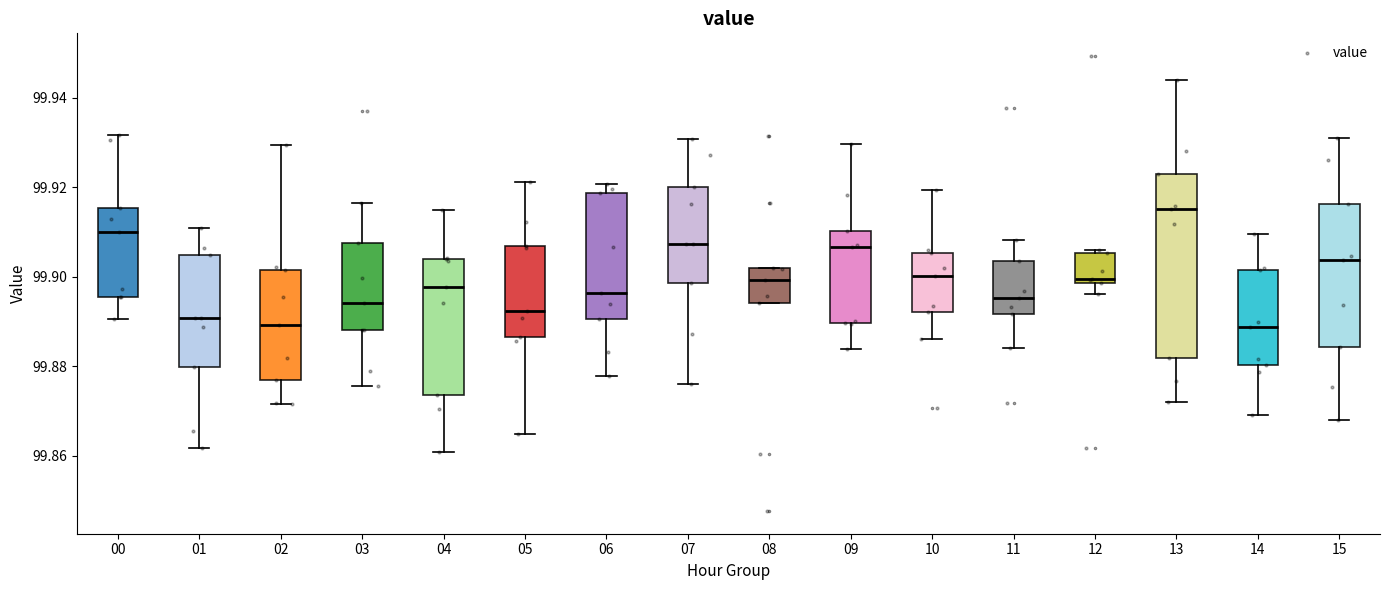

Reading left to right, transcribe this box plot: for each box, give where its median line is, the range the box spans, and where its two whiskers end, as read against the y-axis. The values are not printed on the chart, so give them approximately, as read against the axis.

00: median 99.910, box 99.896 to 99.916, whiskers 99.890 to 99.932
01: median 99.890, box 99.880 to 99.904, whiskers 99.862 to 99.910
02: median 99.890, box 99.876 to 99.902, whiskers 99.872 to 99.930
03: median 99.894, box 99.888 to 99.908, whiskers 99.876 to 99.916
04: median 99.898, box 99.874 to 99.904, whiskers 99.860 to 99.914
05: median 99.892, box 99.886 to 99.906, whiskers 99.864 to 99.922
06: median 99.896, box 99.890 to 99.918, whiskers 99.878 to 99.920
07: median 99.908, box 99.898 to 99.920, whiskers 99.876 to 99.930
08: median 99.900, box 99.894 to 99.902, whiskers 99.894 to 99.902
09: median 99.906, box 99.890 to 99.910, whiskers 99.884 to 99.930
10: median 99.900, box 99.892 to 99.906, whiskers 99.886 to 99.920
11: median 99.896, box 99.892 to 99.904, whiskers 99.884 to 99.908
12: median 99.900, box 99.898 to 99.906, whiskers 99.896 to 99.906 (just above the box's upper edge)
13: median 99.916, box 99.882 to 99.922, whiskers 99.872 to 99.944
14: median 99.888, box 99.880 to 99.902, whiskers 99.868 to 99.910
15: median 99.904, box 99.884 to 99.916, whiskers 99.868 to 99.930